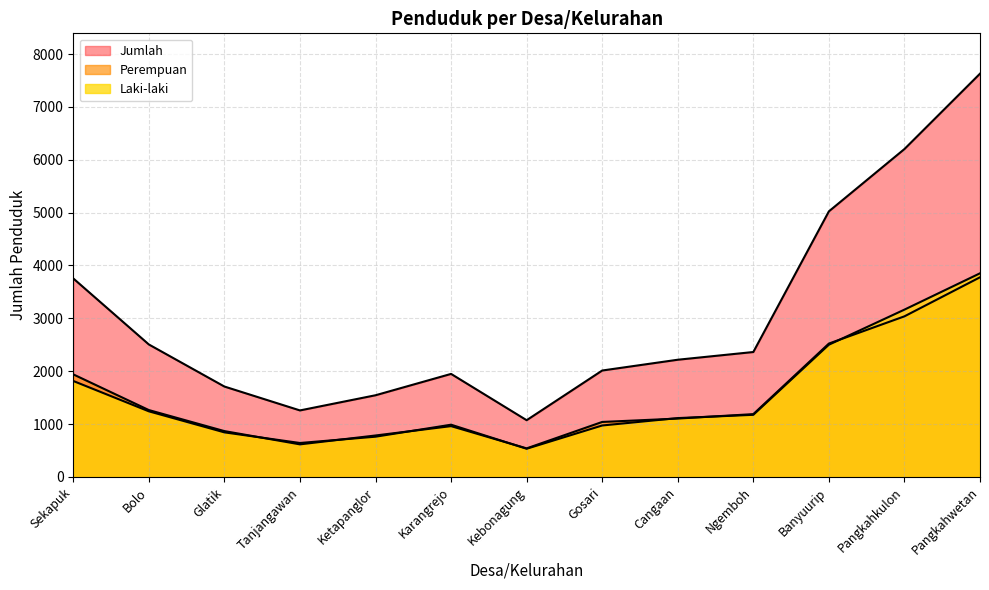

What are all the series names shown in the legend?

Laki-laki, Perempuan, Jumlah